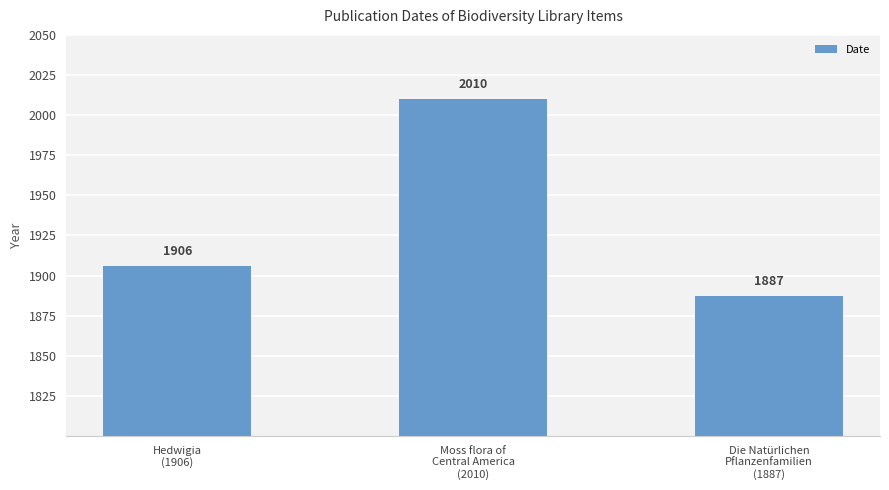

What position from the right is Hedwigia
(1906)?

3